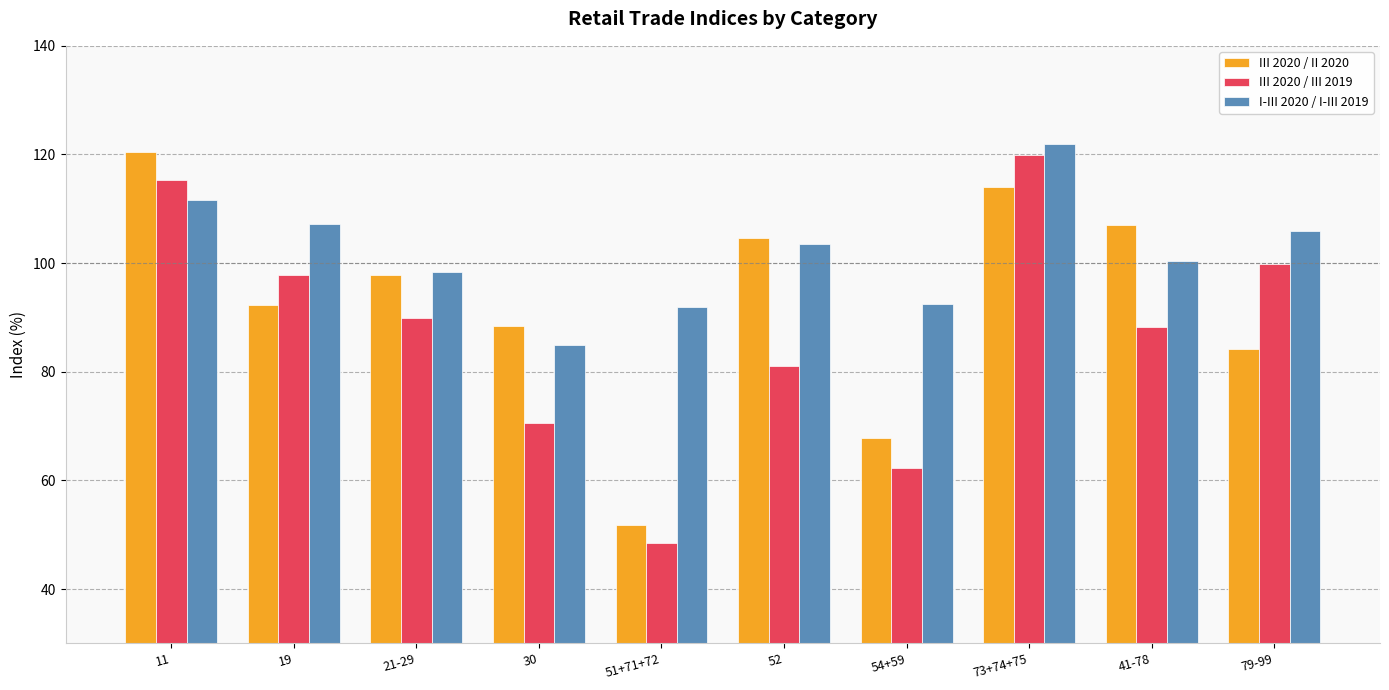

Rank the series at 54+59 from lowest to highest value.

III 2020 / III 2019, III 2020 / II 2020, I-III 2020 / I-III 2019